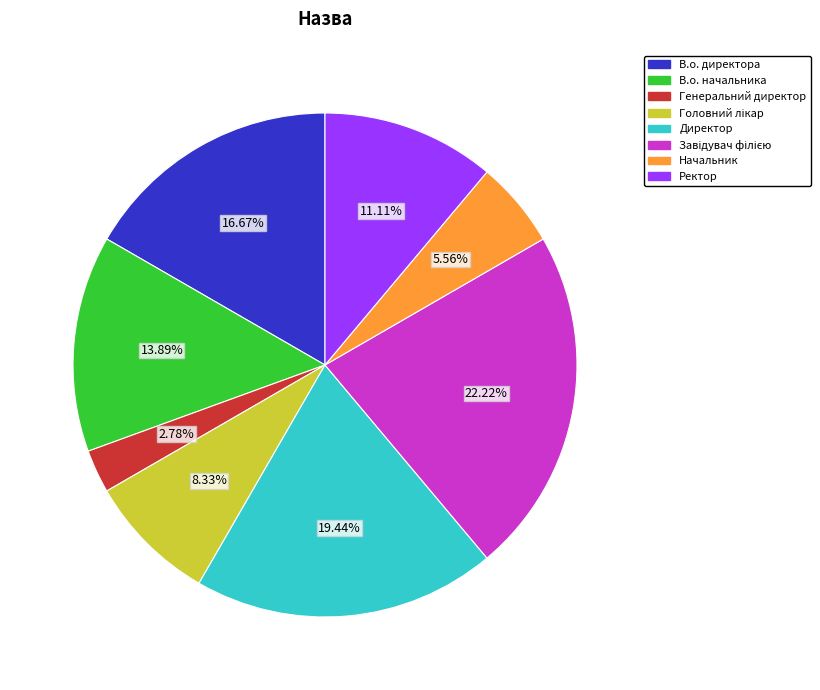

Combined, do Директор and В.о. начальника account for over 50%?

No